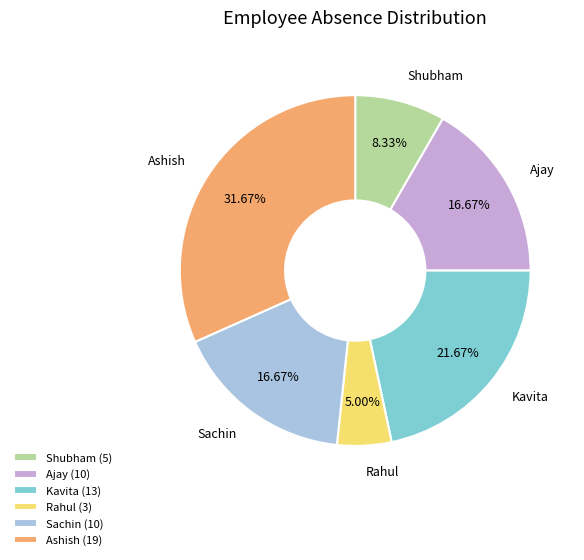

Approximately how many times larger is the value at Rahul compared to Ajay?

0.3